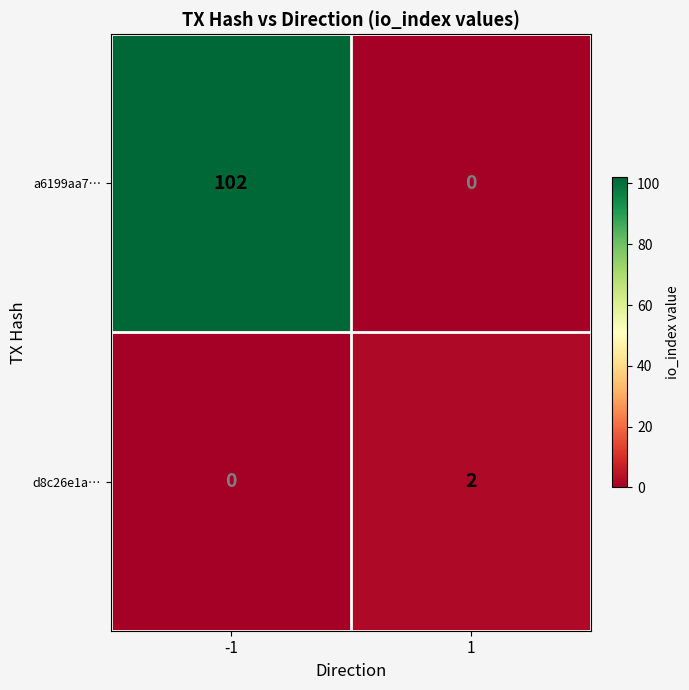

Rank the series by their maximum value, from lowest to highest.

d8c26e1a…, a6199aa7…